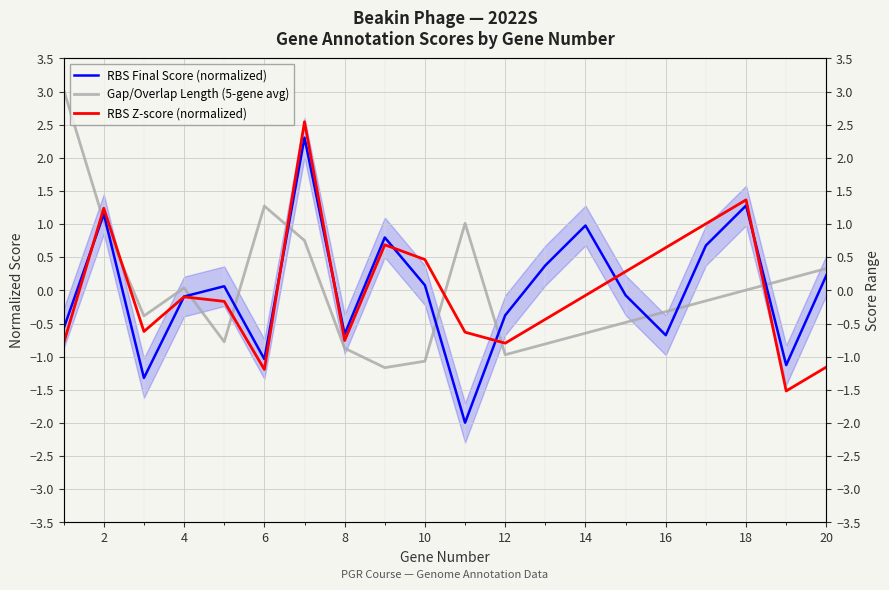

What is the maximum value shown in the chart?

3.0